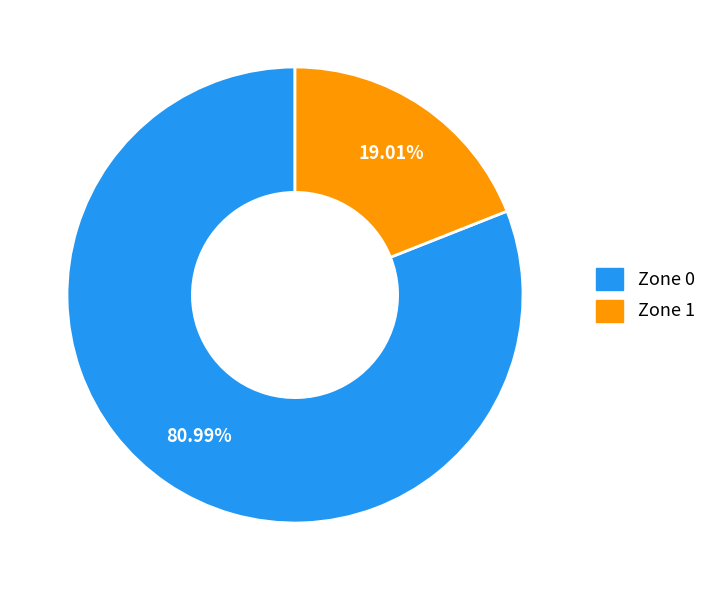

Combined, what portion of the pie is Zone 0 and Zone 1?

100.0%